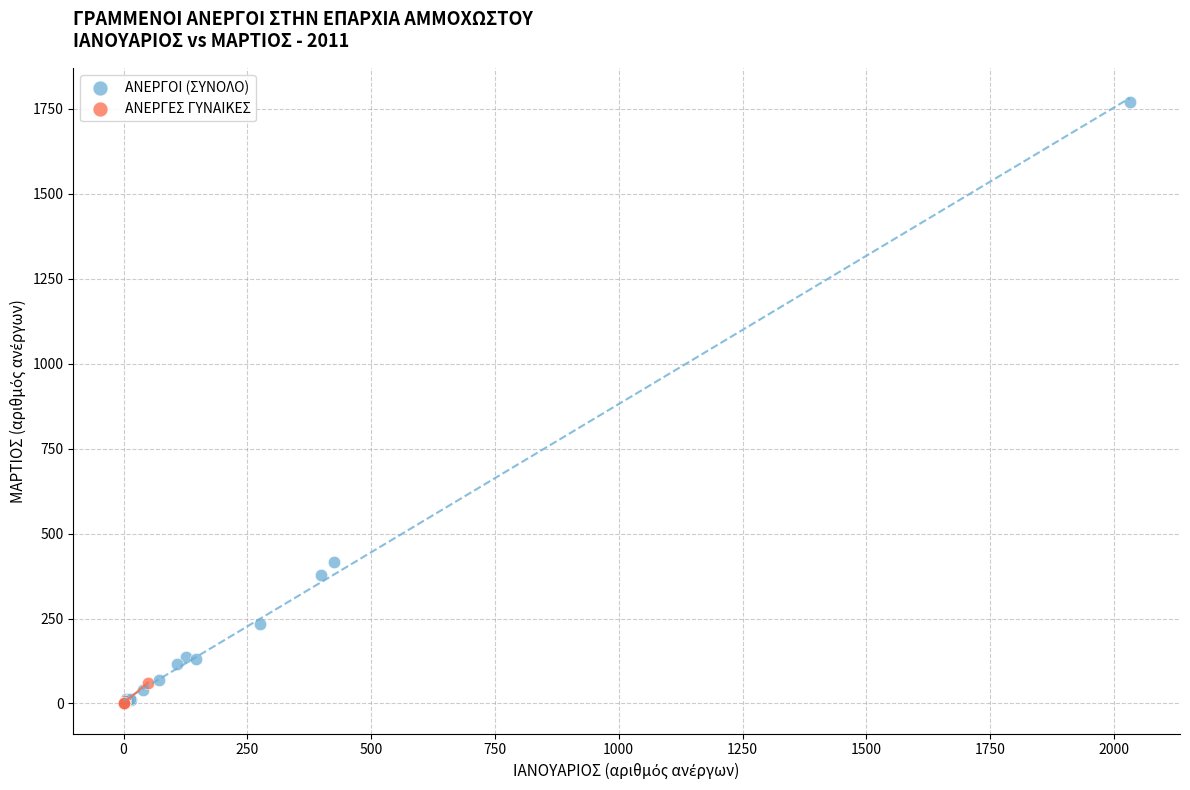

Which series reaches the maximum Y coordinate?

ΑΝΕΡΓΟΙ (ΣΥΝΟΛΟ)